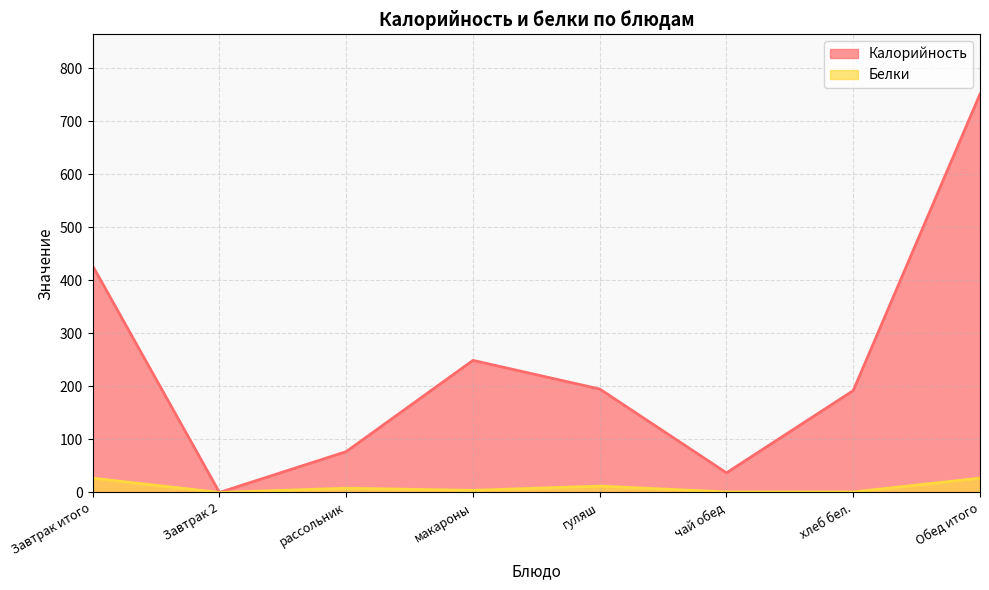

How many lines are shown in the chart?

2